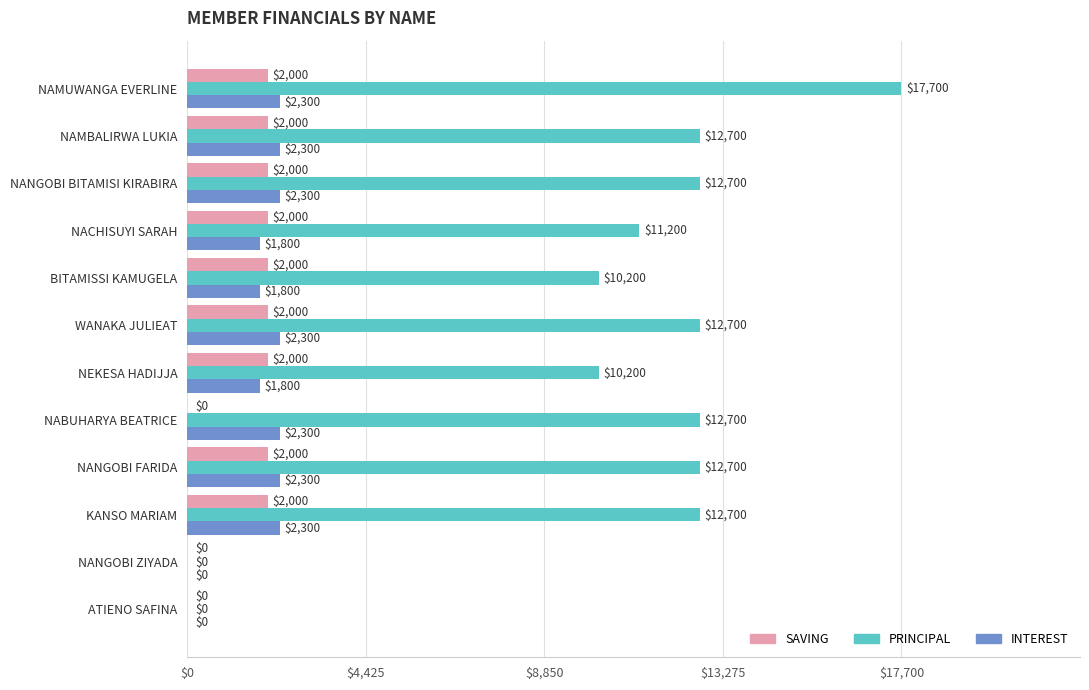

Which series changed the most between NEKESA HADIJJA and NACHISUYI SARAH?

PRINCIPAL